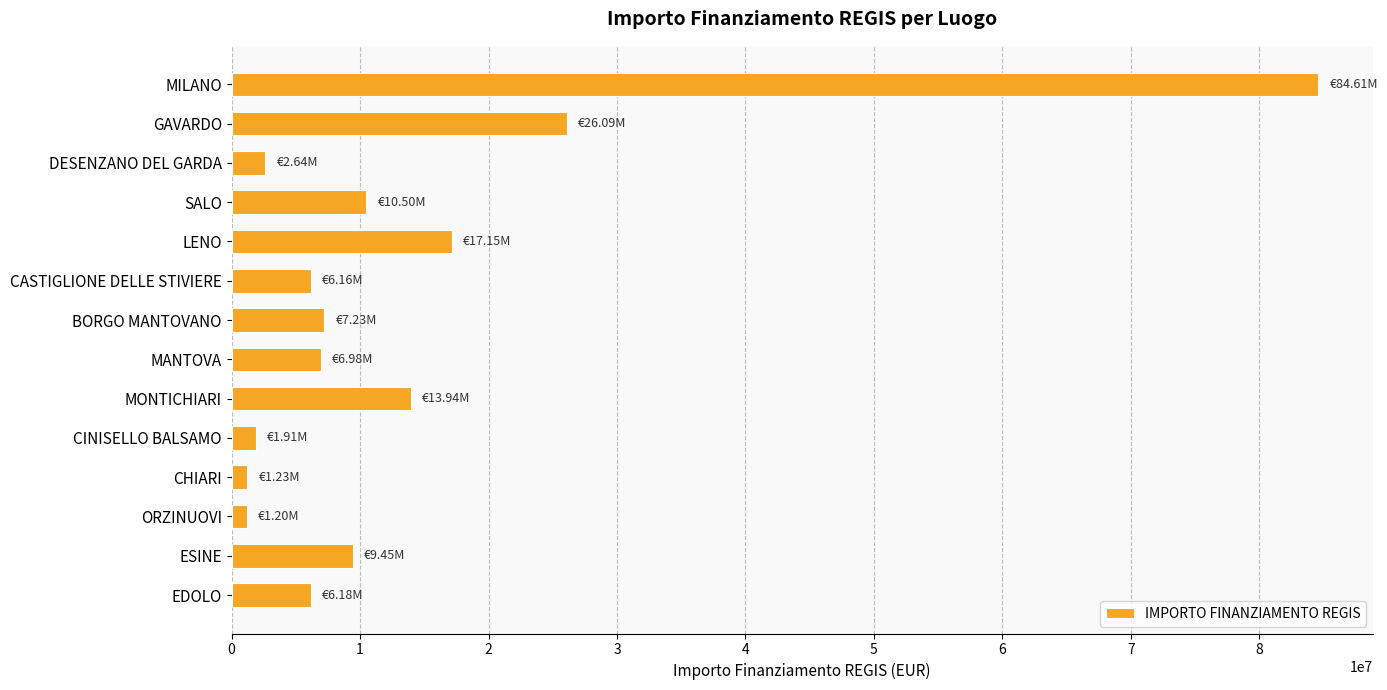

What is the change in value from CINISELLO BALSAMO to EDOLO?

+4271800